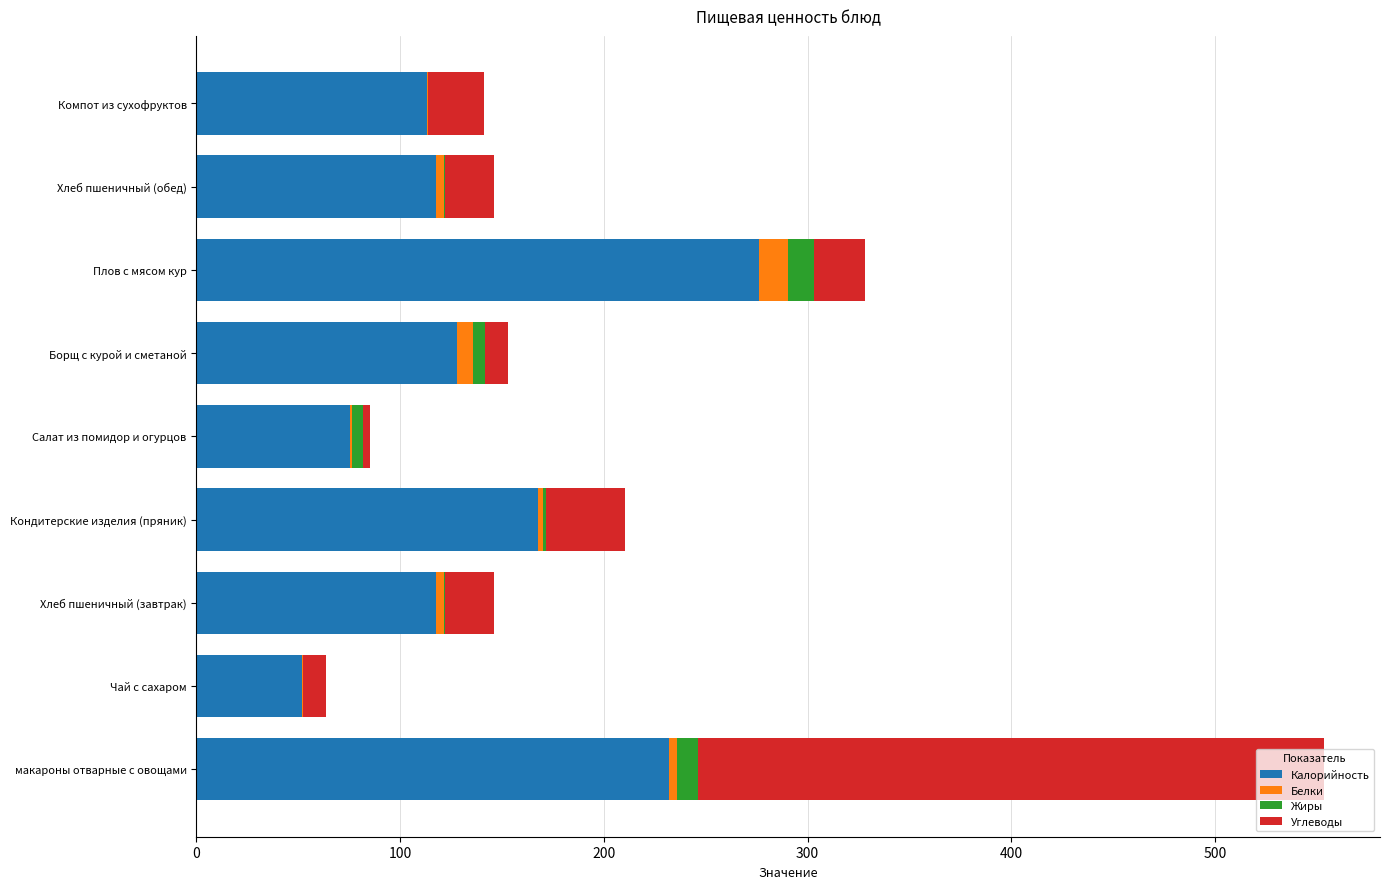

What are all the series names shown in the legend?

Калорийность, Белки, Жиры, Углеводы